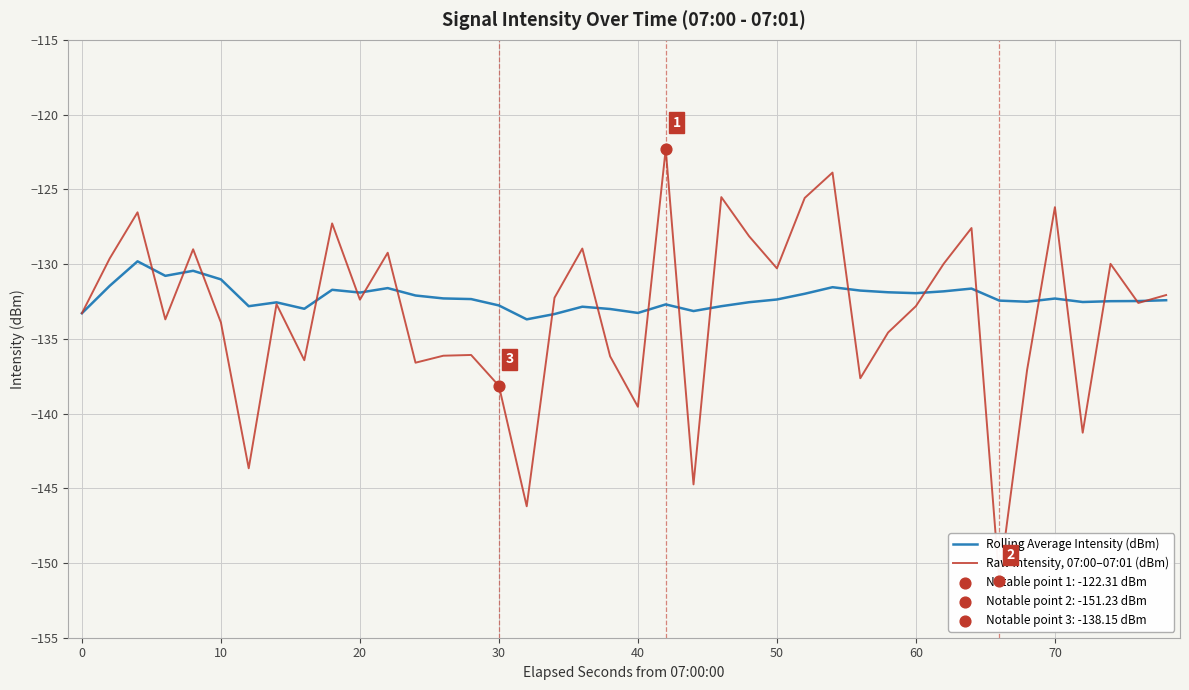

Which series has the largest total across all categories?

Rolling Average Intensity (dBm)